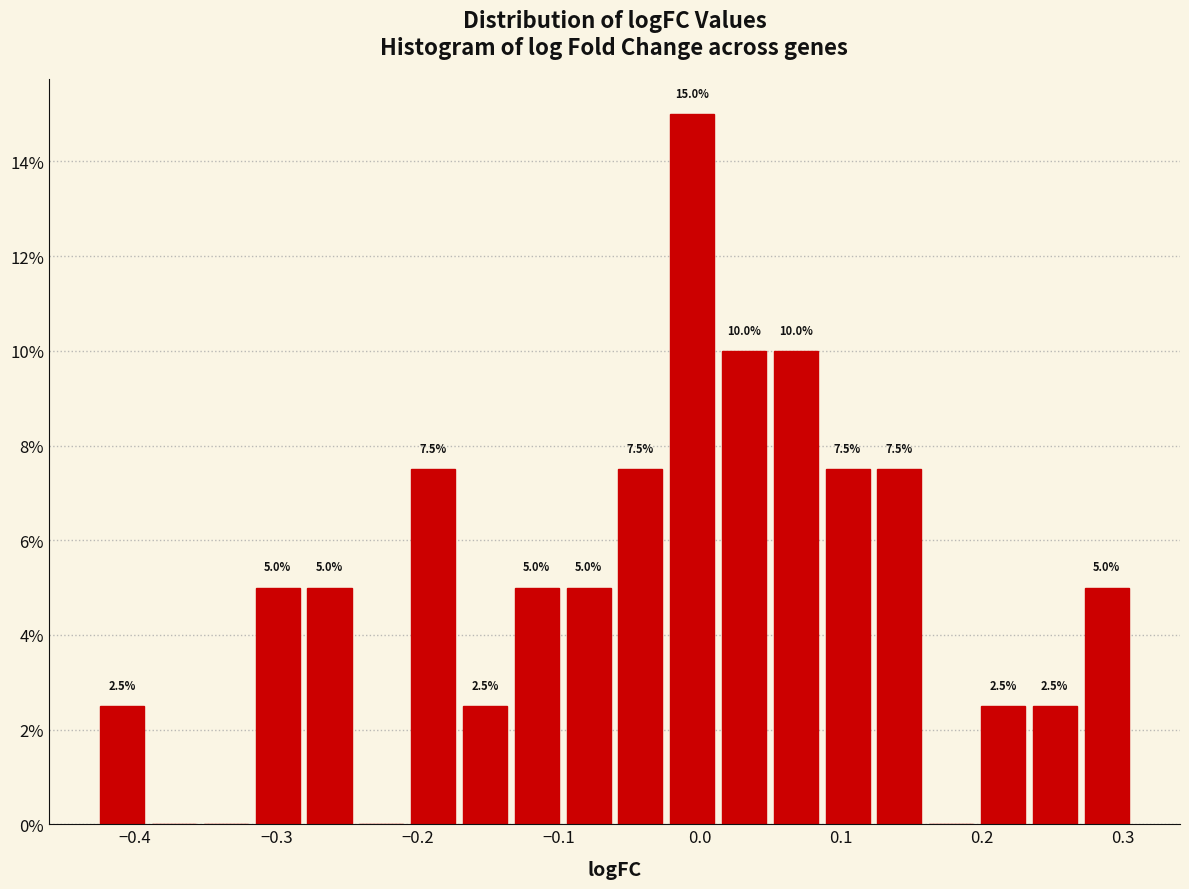

Around what value on the x-axis is the tallest bar? Give the approximate position of its centre, as read against the axis.

-0.01